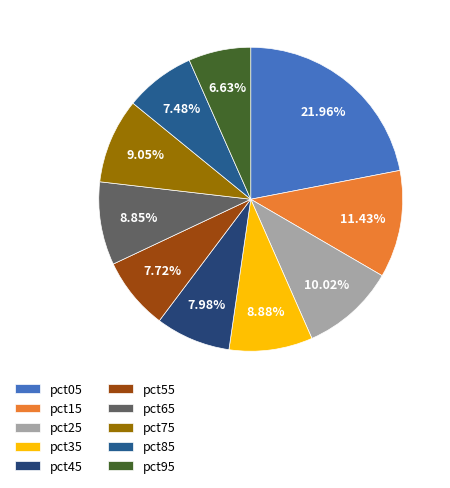

Rank the categories by value from lowest to highest.

pct95, pct85, pct55, pct45, pct65, pct35, pct75, pct25, pct15, pct05